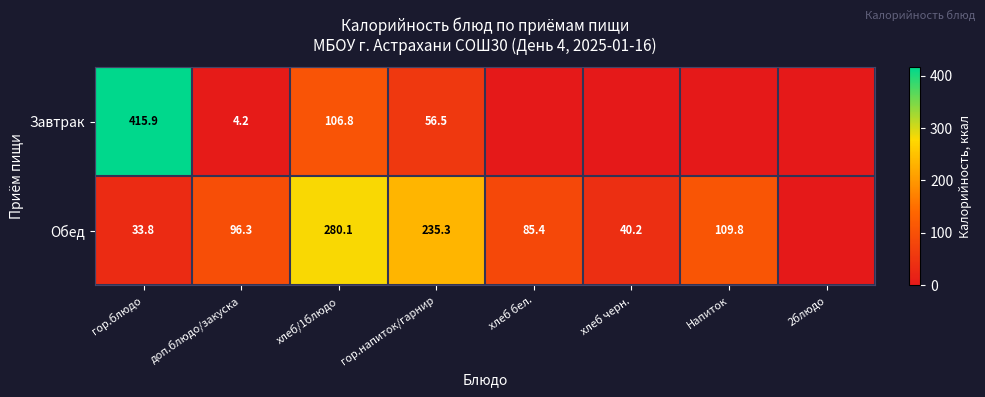

Rank the series at доп.блюдо/закуска from highest to lowest value.

Обед, Завтрак